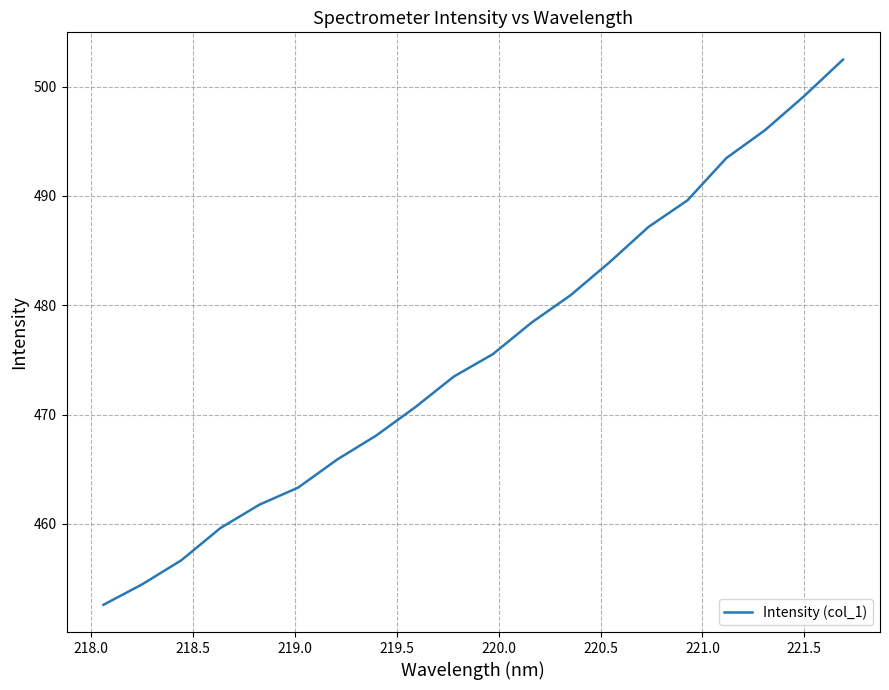

What is the difference between the maximum and minimum values?

49.9